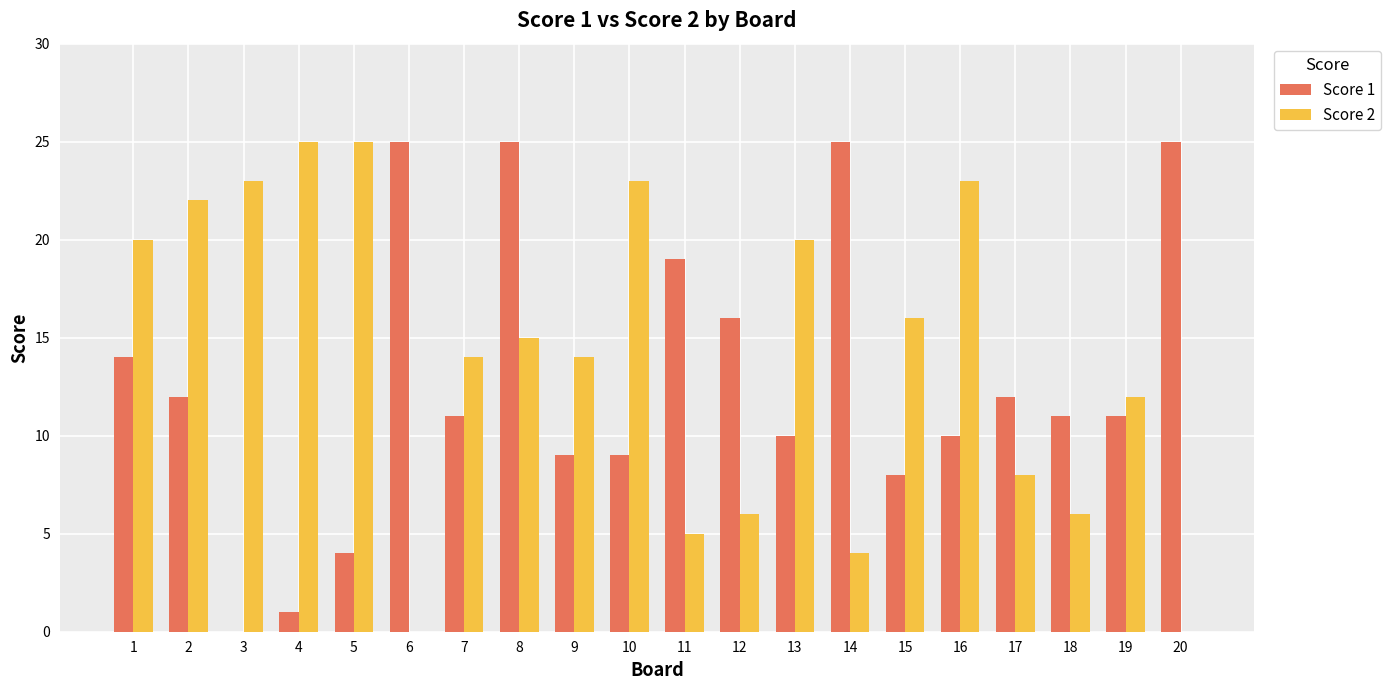

Is the value of Score 1 at 8 greater than the value of Score 2 at 11?

Yes